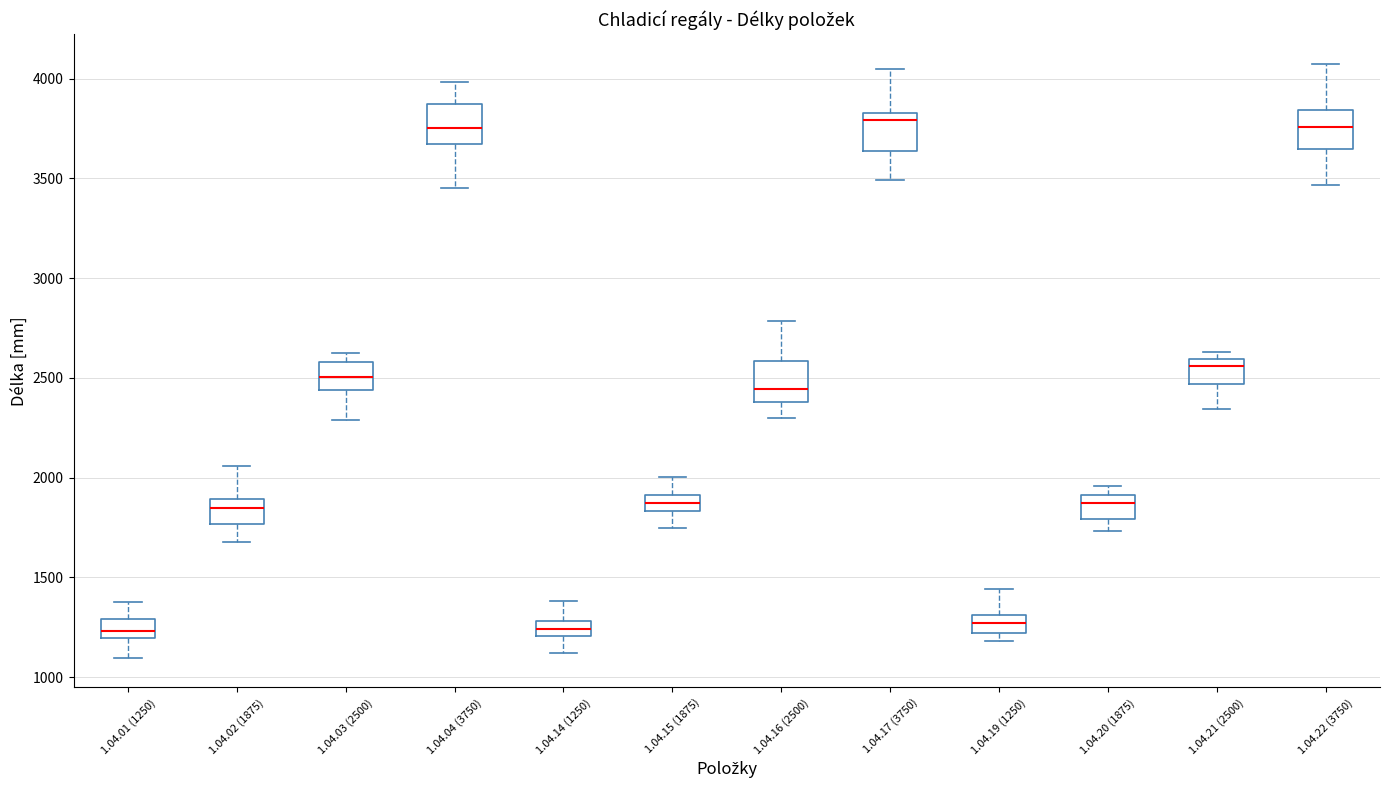

Where is the upper edge of the box for 1.04.22 (3750) on the y-axis? The values are not printed on the chart, so give them approximately, as read against the axis.

3850